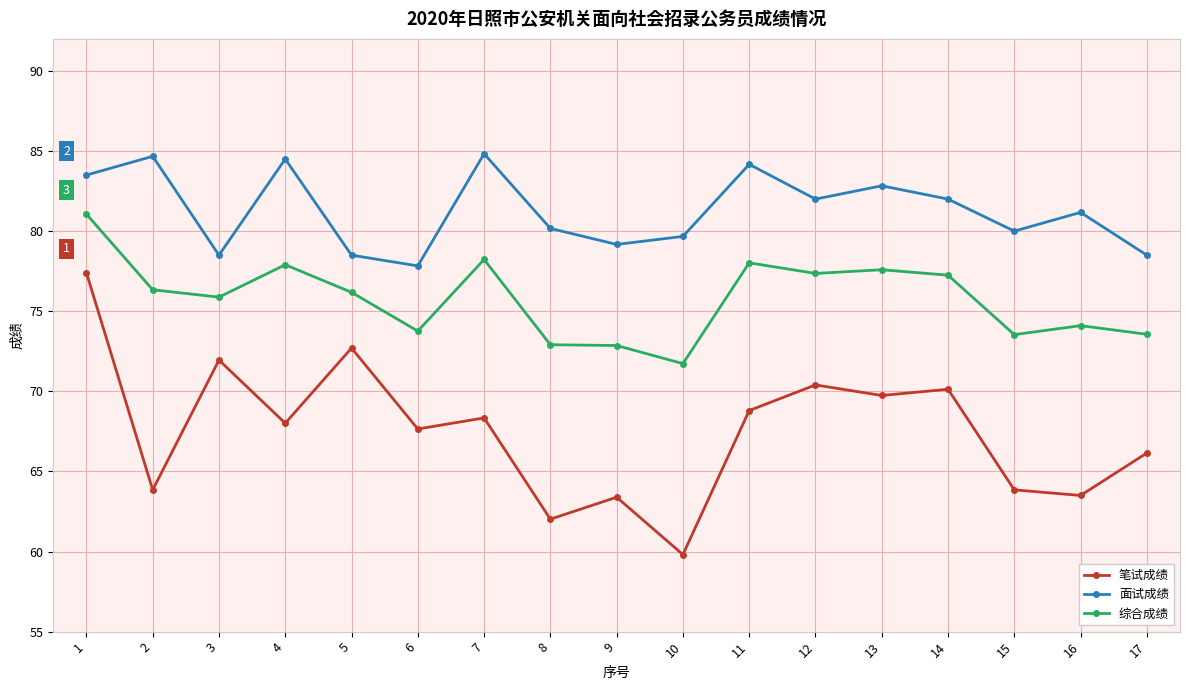

What is the average value of the 面试成绩 series?

81.3